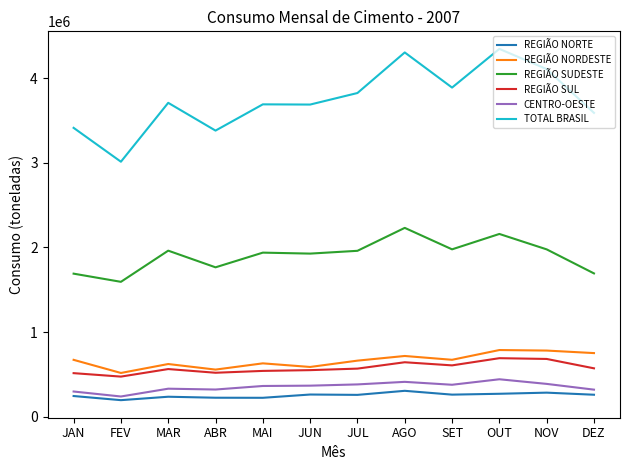

Which series changed the most between MAR and DEZ?

REGIÃO SUDESTE